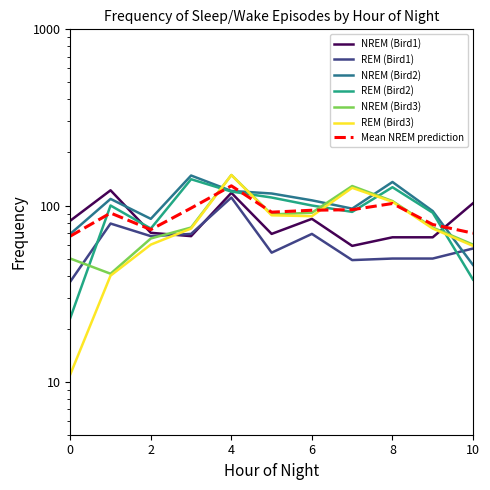

What is the total value across all series at 10?

363